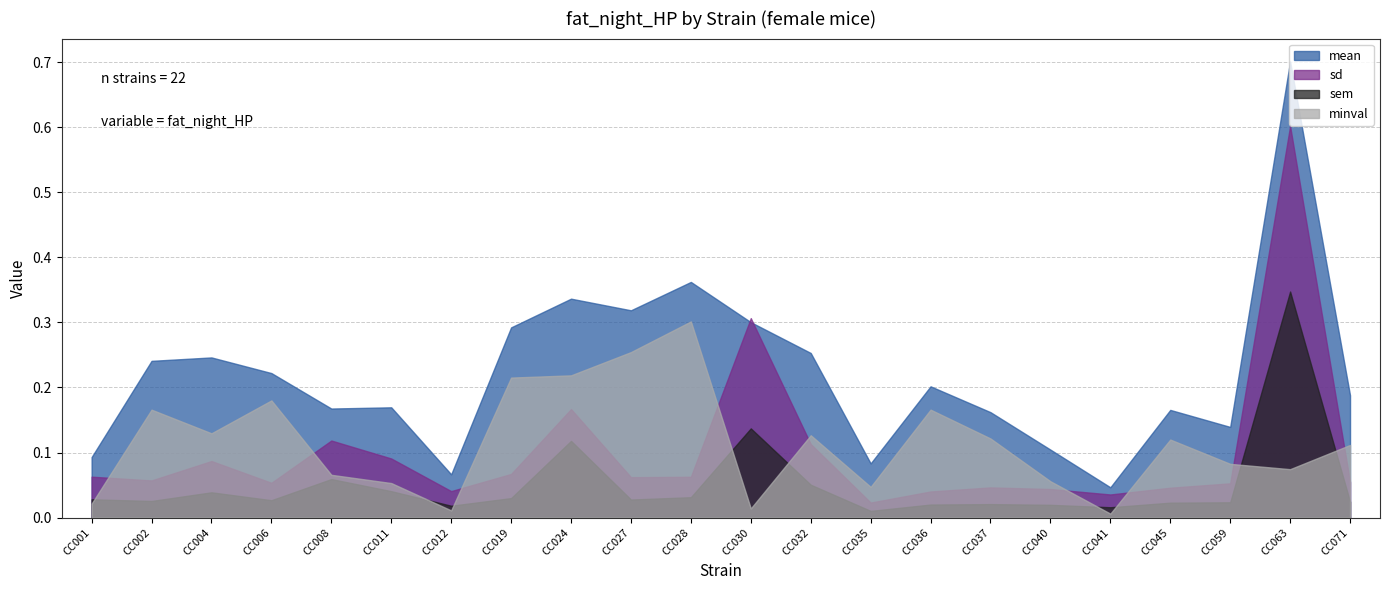

True or false: minval has more than 2 points higher than both neighbors.

True